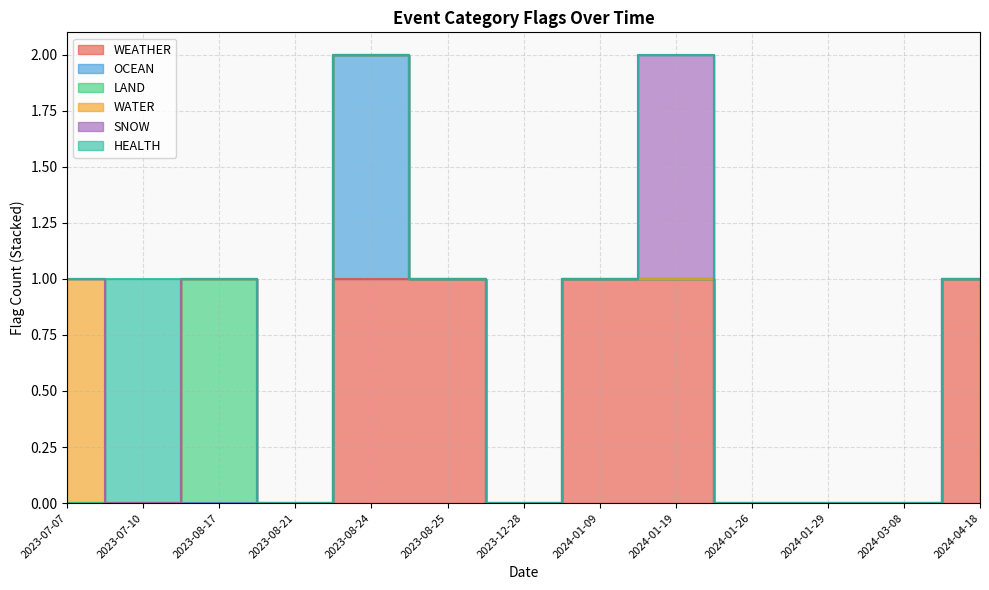

The value of WEATHER at 2023-07-07 is 0. True or false?

True